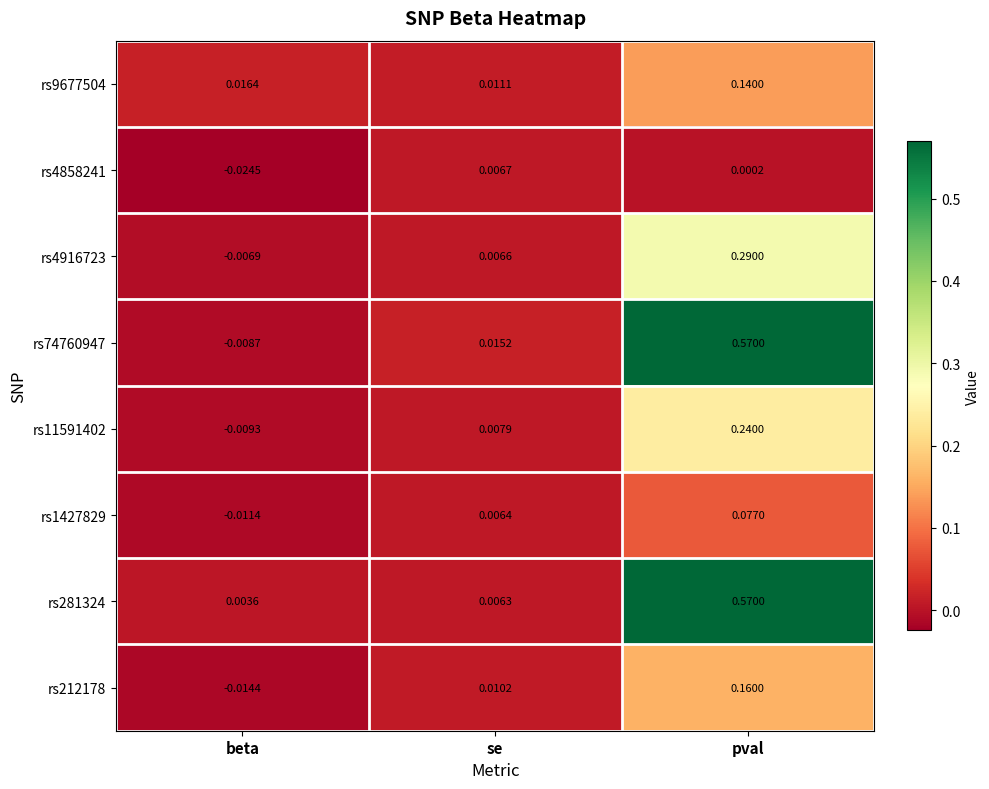

At which label does rs9677504 reach its peak?

pval